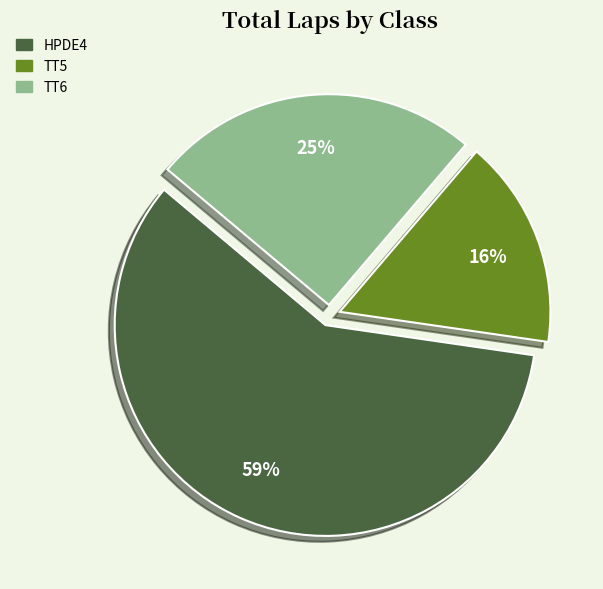

Count the number of slices in the pie.

3